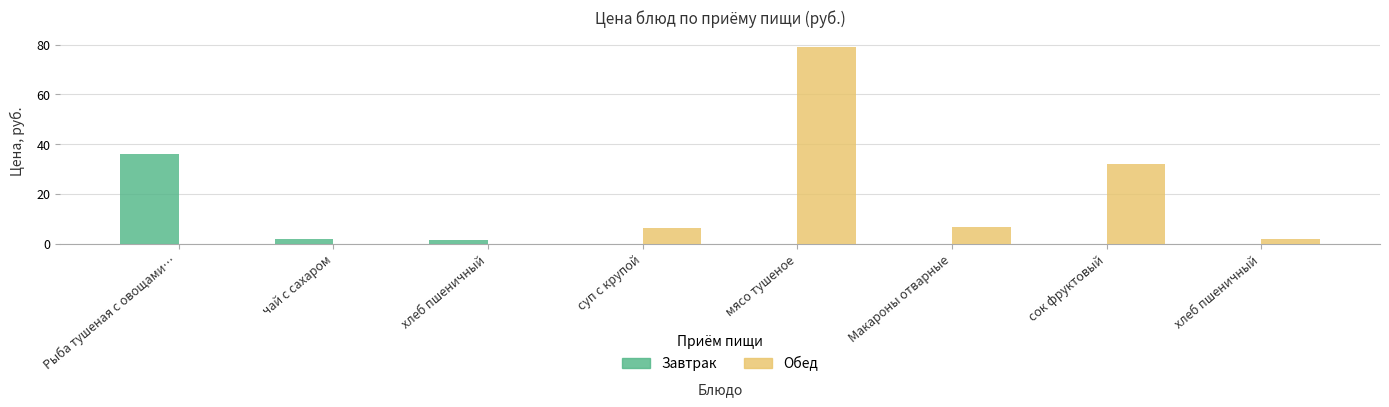

What is the label of the 3rd bar from the left?

хлеб пшеничный